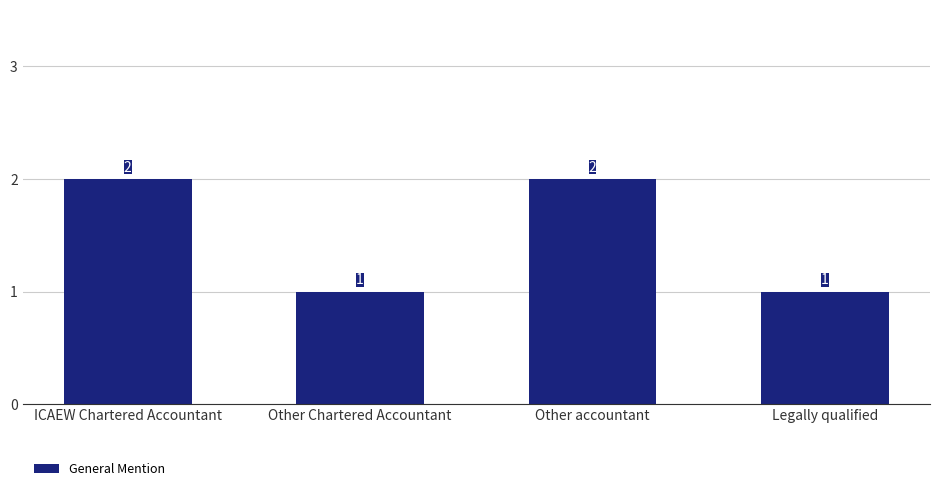

The chart shows a value of 1 at Other Chartered Accountant. True or false?

True